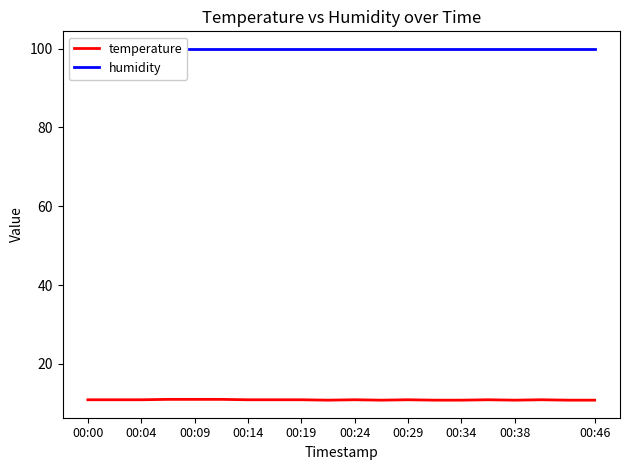

How many lines are shown in the chart?

2